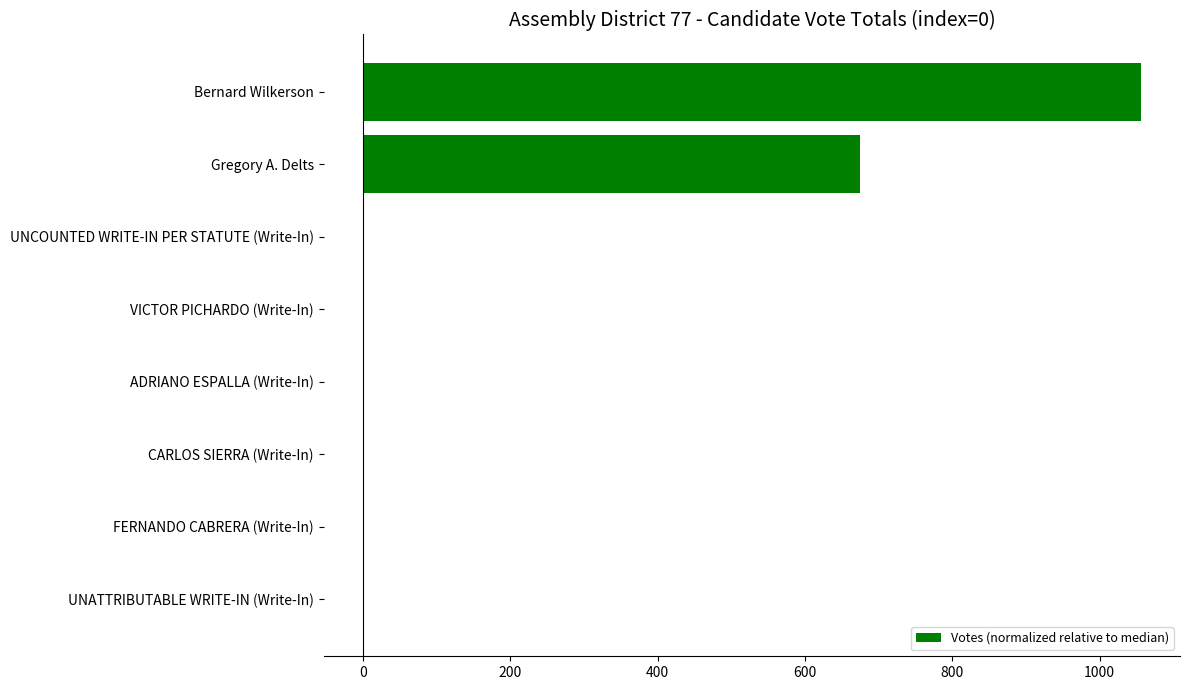

What is the sum of all values?

1730.7